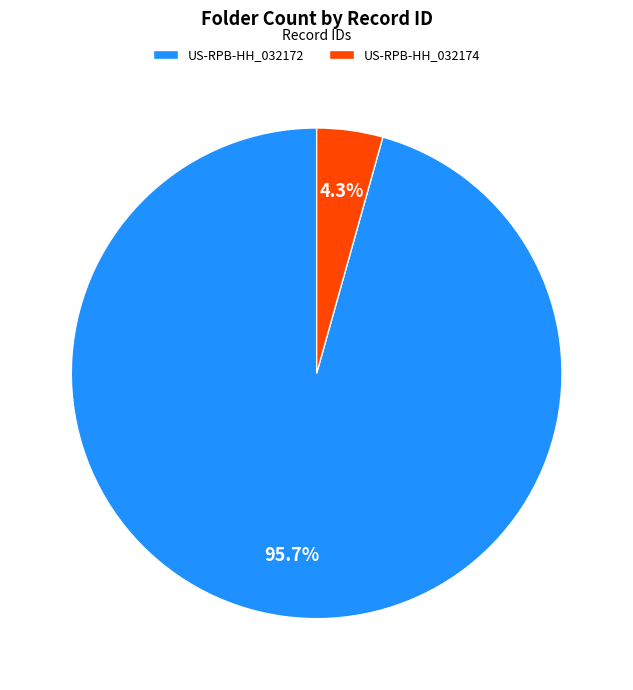

Between US-RPB-HH_032172 and US-RPB-HH_032174, which is larger?

US-RPB-HH_032172